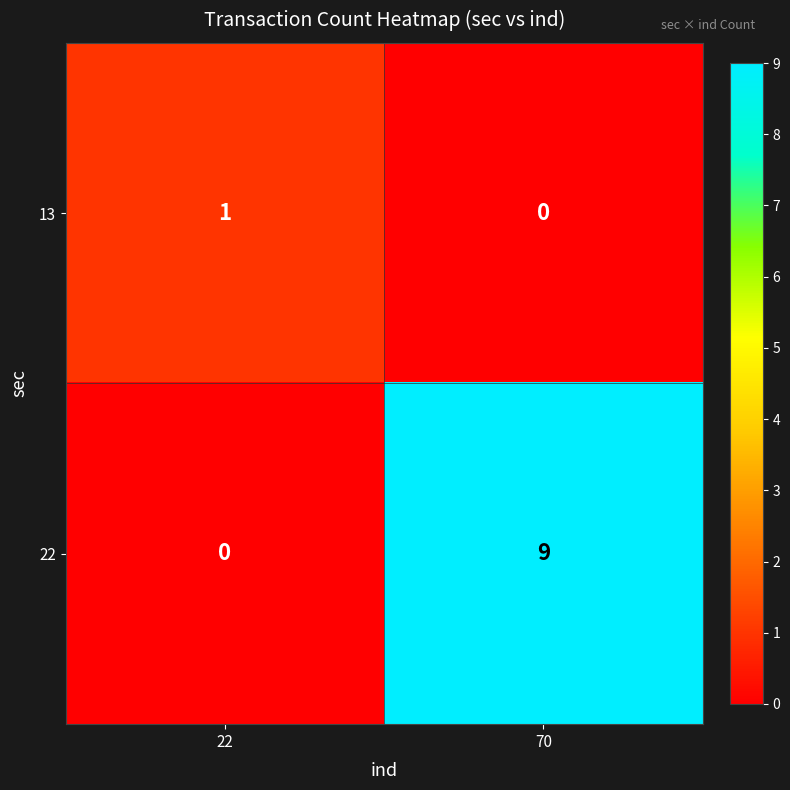

What is the difference between the maximum and minimum values in the 22 series?

9